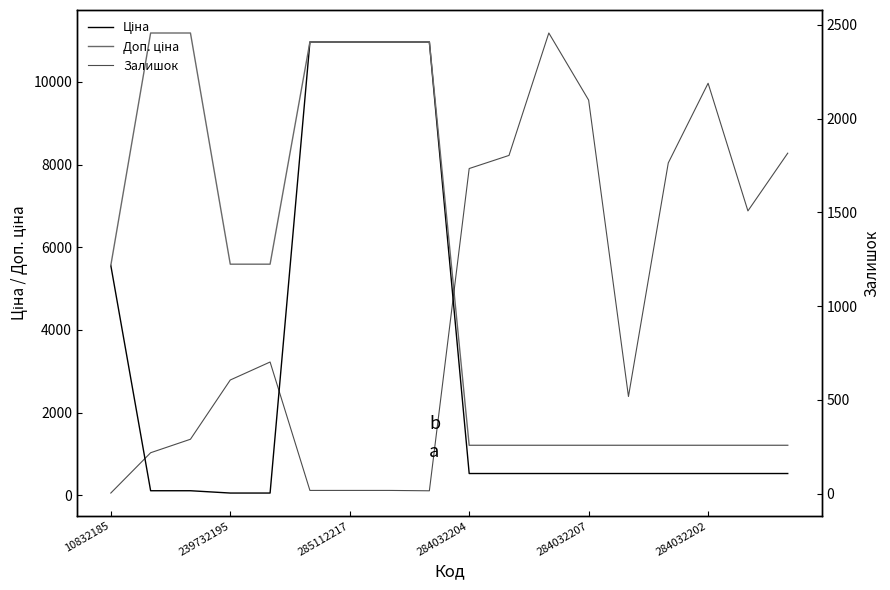

How many lines are shown in the chart?

3